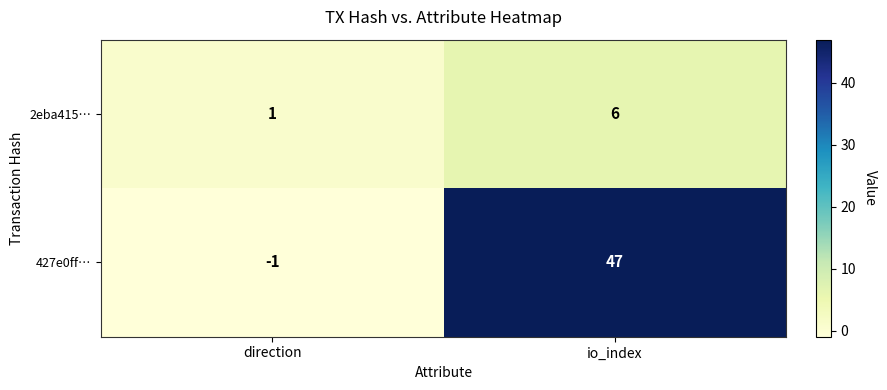

Which series has the widest spread of values?

427e0ff…